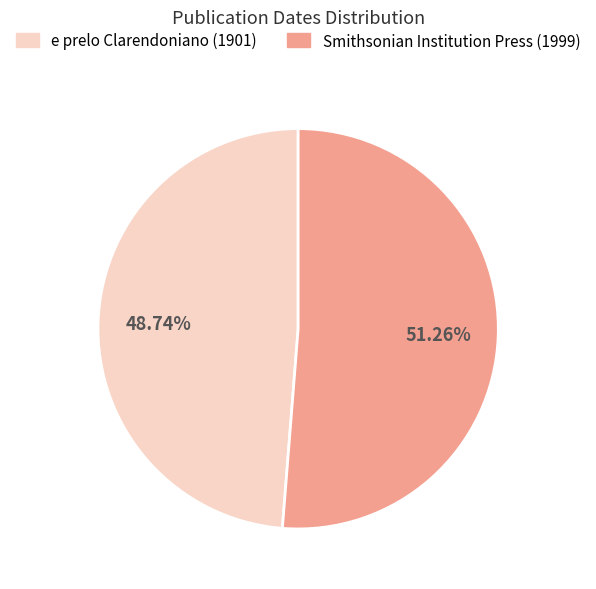

Combined, do Smithsonian Institution Press (1999) and e prelo Clarendoniano (1901) account for over 50%?

Yes